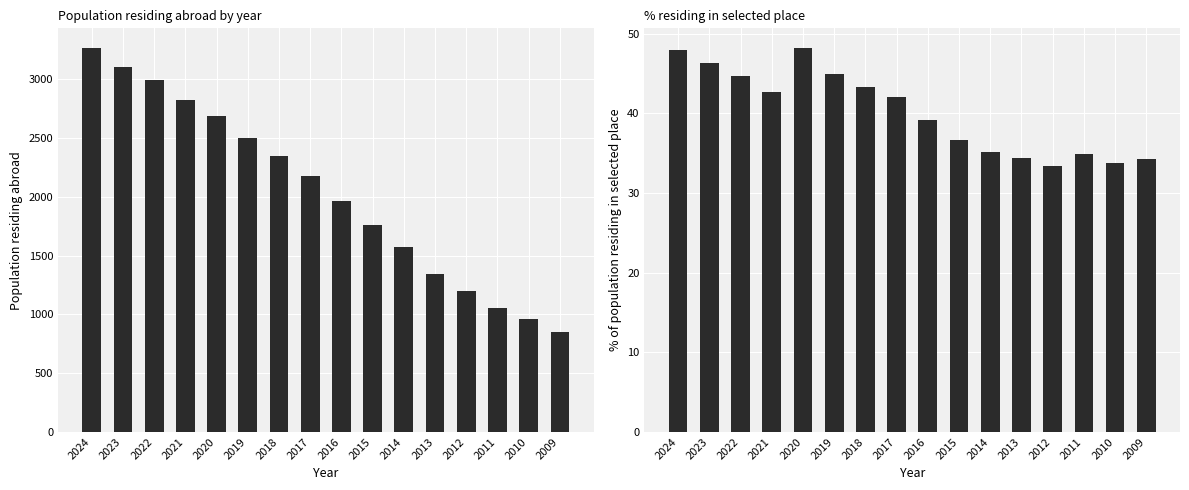

How many series are shown in this chart?

2